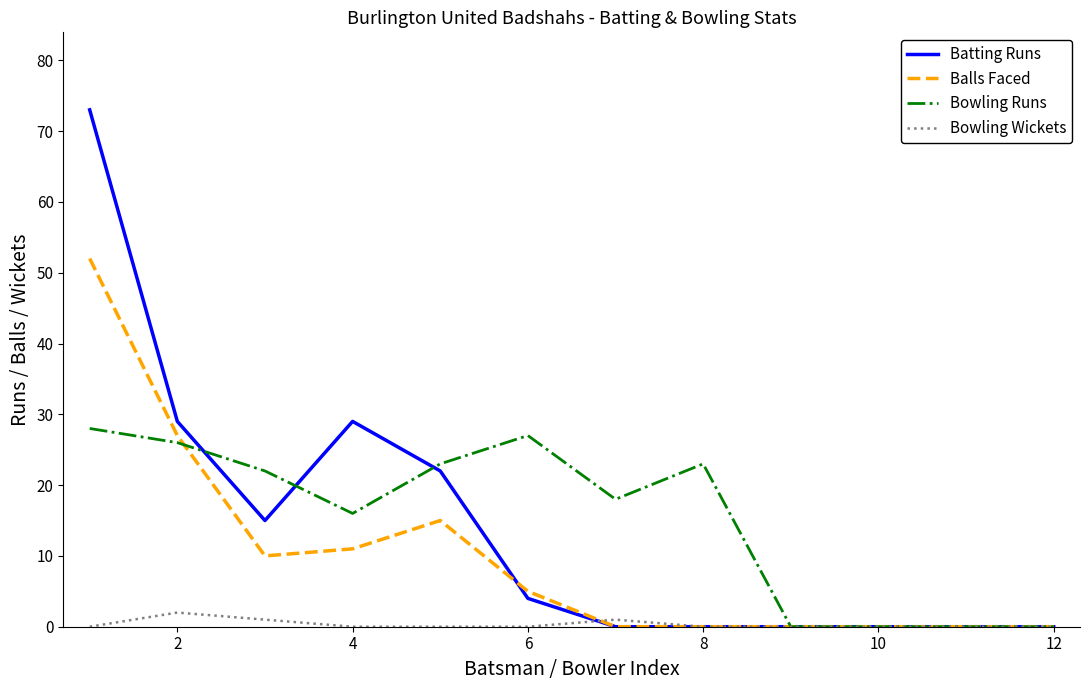

Does the chart have visible grid lines?

No